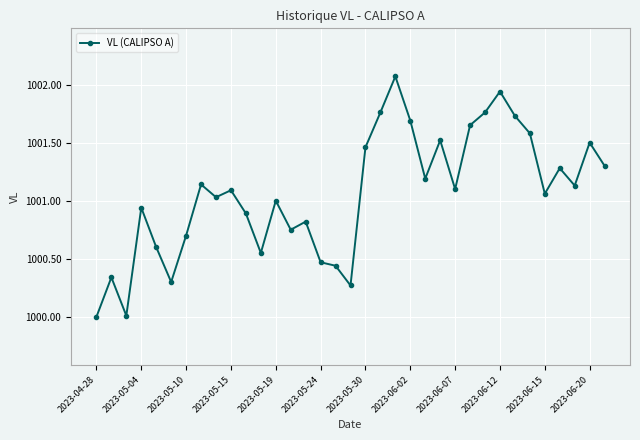

What is the difference between the maximum and second lowest values?

2.1